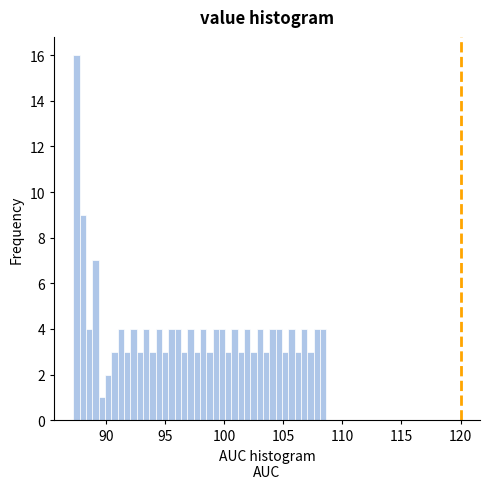

Read against the x-axis, roughly where is the centre of the tallest bar?

87.5